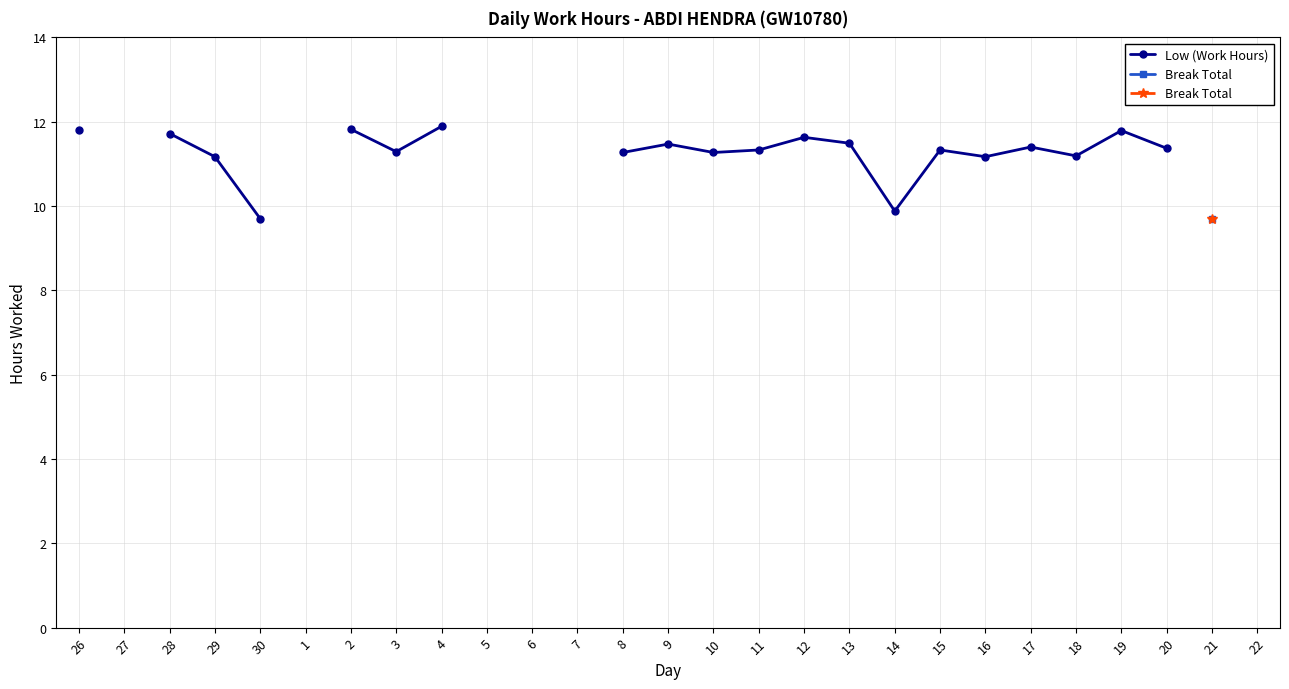

Does the chart display data point markers on the line(s)?

Yes